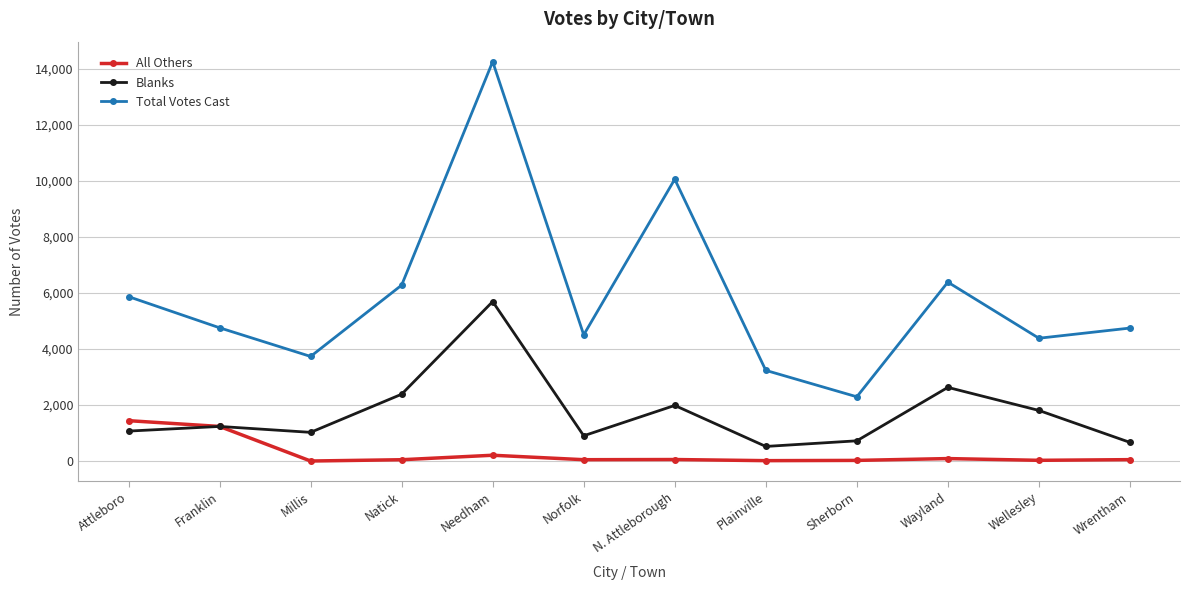

What is the value of the All Others point at the 9th from the left?

22